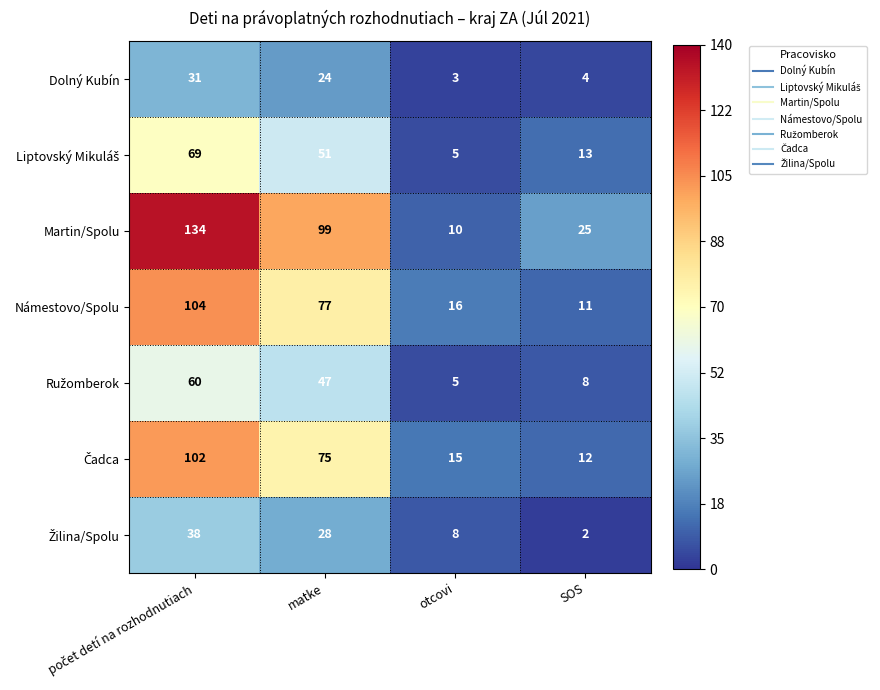

At how many categories does at least one series exceed 12?

4